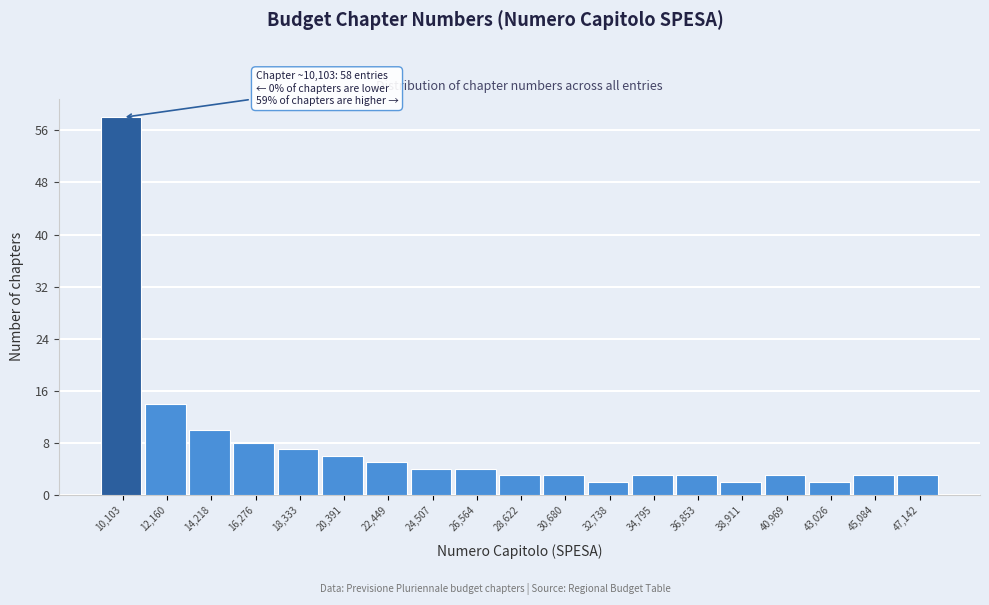

Reading left to right, what are all the values shown in this chart?

58	14	10	8	7	6	5	4	4	3	3	2	3	3	2	3	2	3	3